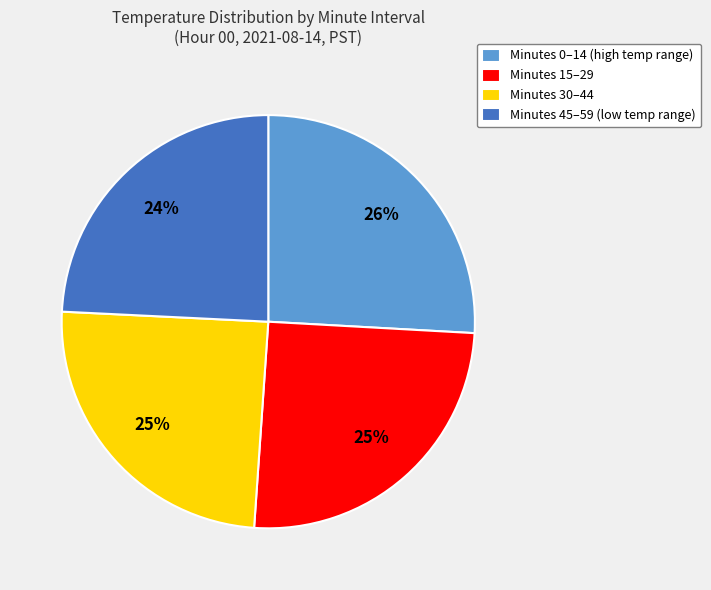

How many segments does this pie chart have?

4